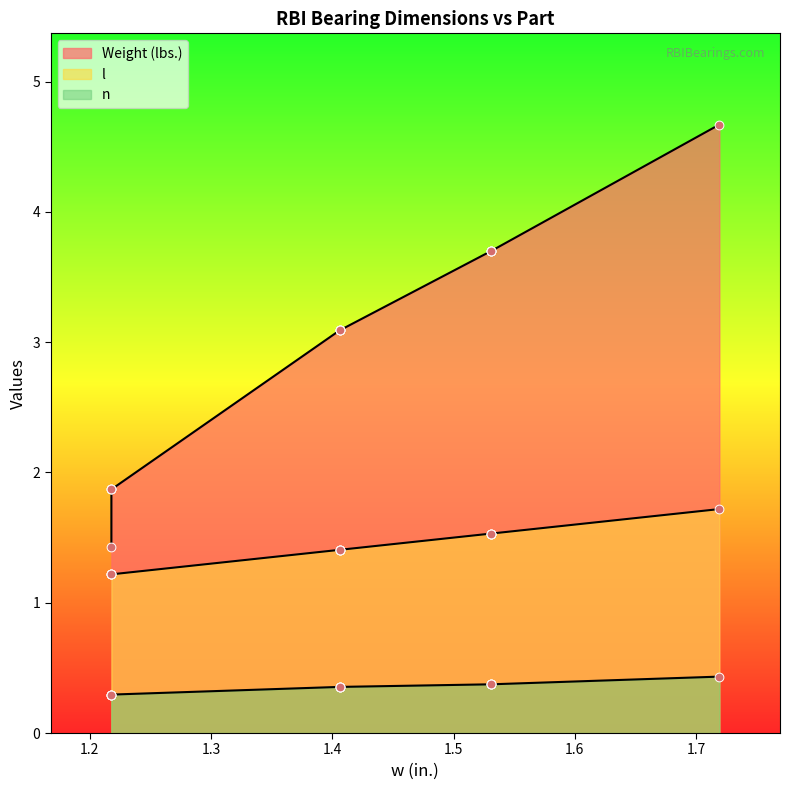

At how many categories does at least one series exceed 4?

1